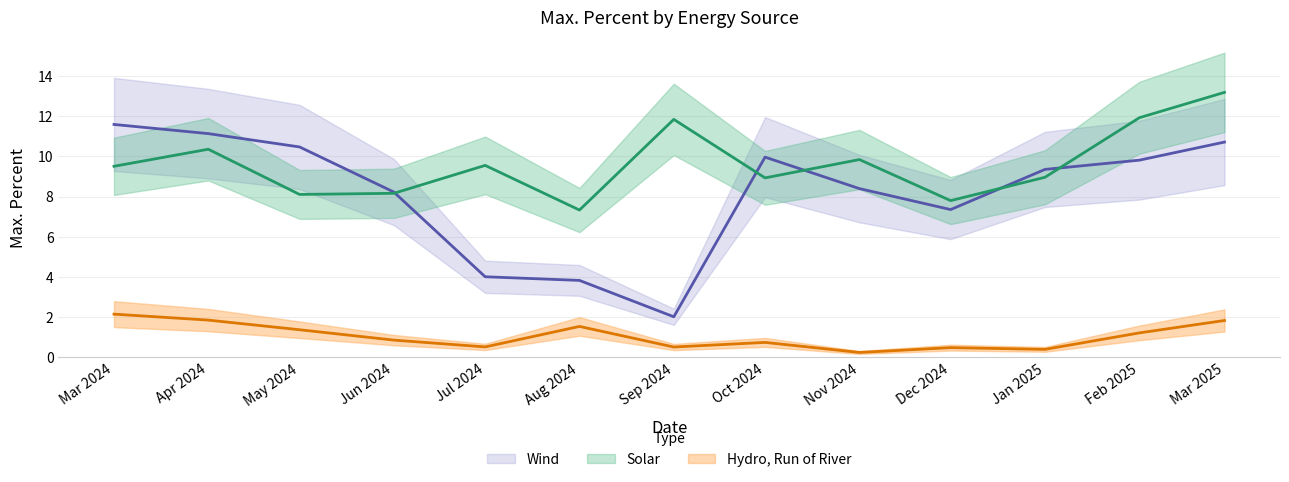

Which category has the lowest value in the Wind series?

Sep 2024